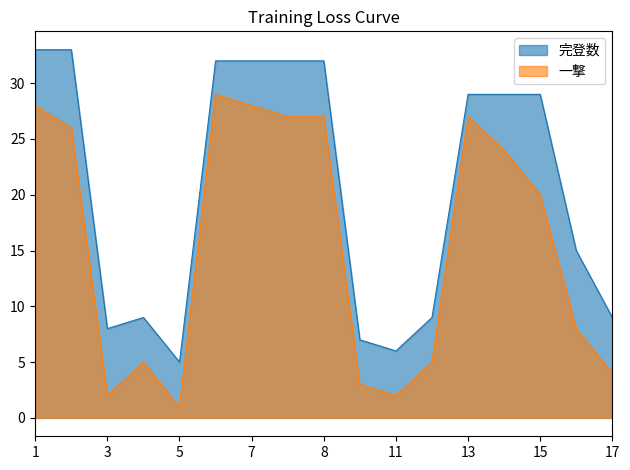

At how many categories does at least one series exceed 11?

10